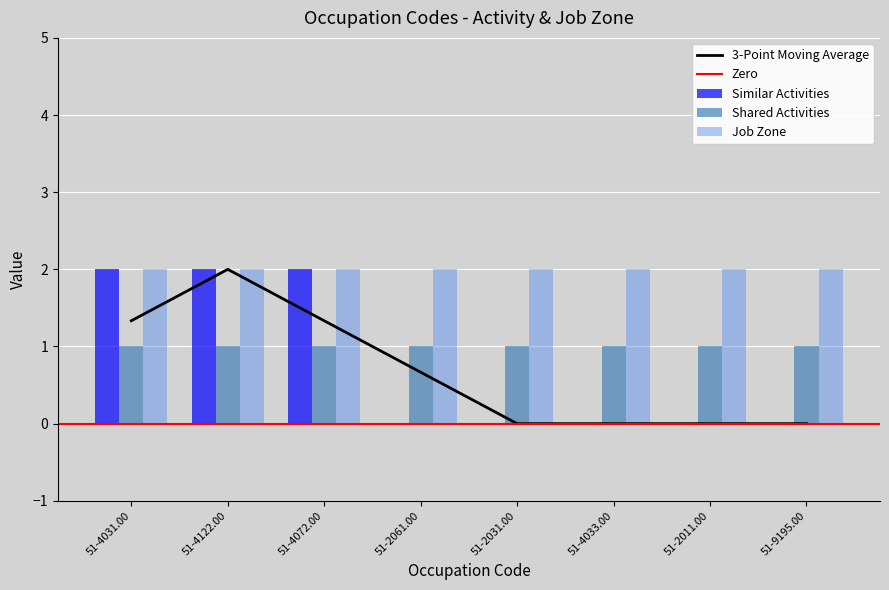

What position from the left is 51-4033.00?

6